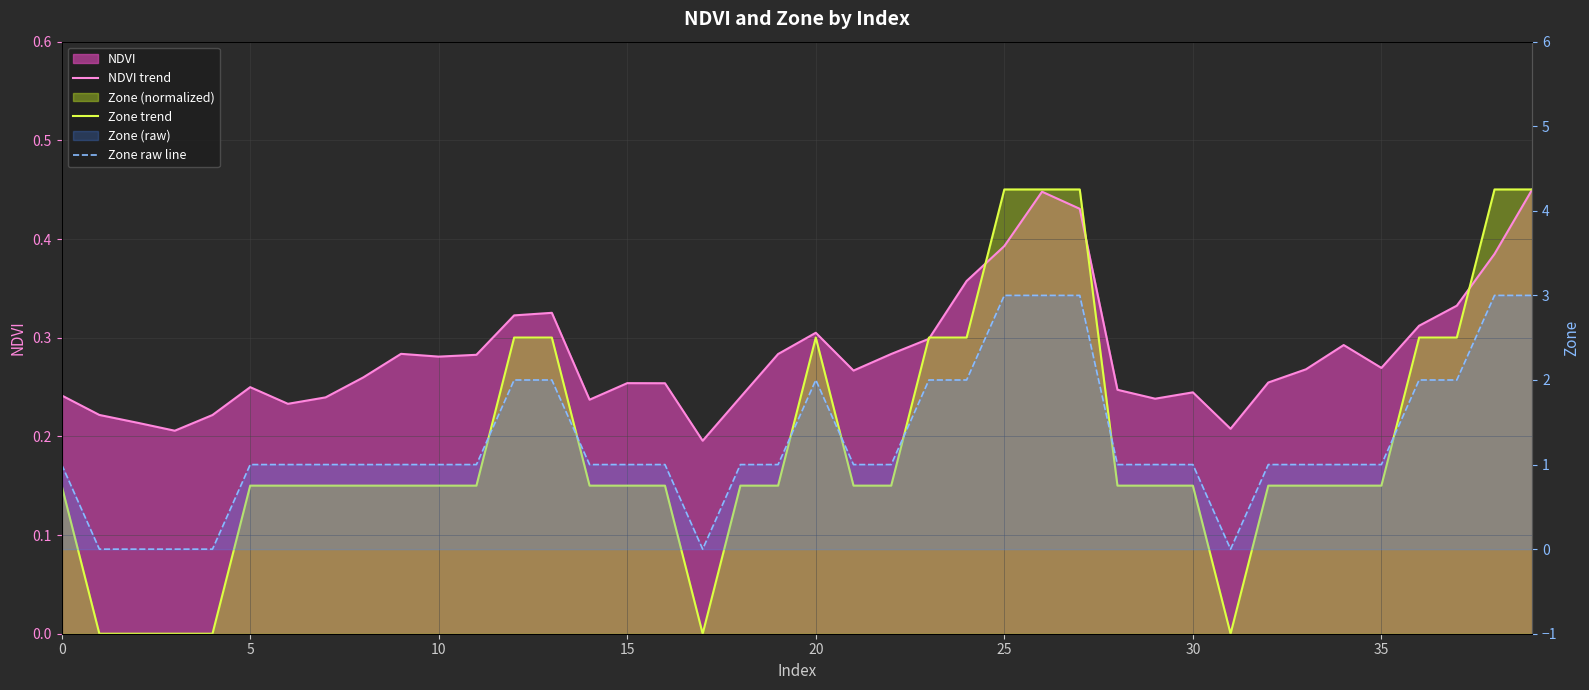

Reading left to right, transcribe all the data shown in this chart.

NDVI trend: 0.2	0.2	0.2	0.2	0.2	0.2	0.2	0.2	0.3	0.3	0.3	0.3	0.3	0.3	0.2	0.3	0.3	0.2	0.2	0.3	0.3	0.3	0.3	0.3	0.4	0.4	0.4	0.4	0.2	0.2	0.2	0.2	0.3	0.3	0.3	0.3	0.3	0.3	0.4	0.5
Zone trend: 0.2	0.0	0.0	0.0	0.0	0.2	0.2	0.2	0.2	0.2	0.2	0.2	0.3	0.3	0.2	0.2	0.2	0.0	0.2	0.2	0.3	0.2	0.2	0.3	0.3	0.5	0.5	0.5	0.2	0.2	0.2	0.0	0.2	0.2	0.2	0.2	0.3	0.3	0.5	0.5
Zone raw line: 1.0	0.0	0.0	0.0	0.0	1.0	1.0	1.0	1.0	1.0	1.0	1.0	2.0	2.0	1.0	1.0	1.0	0.0	1.0	1.0	2.0	1.0	1.0	2.0	2.0	3.0	3.0	3.0	1.0	1.0	1.0	0.0	1.0	1.0	1.0	1.0	2.0	2.0	3.0	3.0